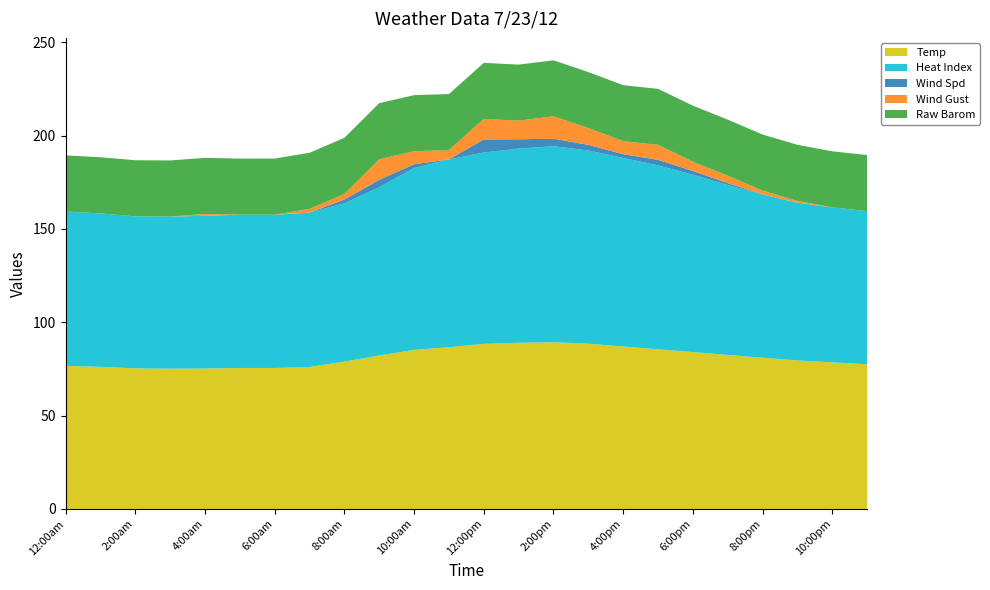

Reading left to right, extract all data points from this chart.

Temp: 12:00am=76.6	1:00am=76.1	2:00am=75.3	3:00am=75.1	4:00am=75.2	5:00am=75.5	6:00am=75.5	7:00am=76.0	8:00am=78.9	9:00am=82.2	10:00am=85.2	11:00am=86.6	12:00pm=88.4	1:00pm=89.0	2:00pm=89.3	3:00pm=88.5	4:00pm=87.0	5:00pm=85.5	6:00pm=84.0	7:00pm=82.5	8:00pm=81.0	9:00pm=79.5	10:00pm=78.5	11:00pm=77.5
Heat Index: 12:00am=82.7	1:00am=82.2	2:00am=81.4	3:00am=81.5	4:00am=81.8	5:00am=82.1	6:00am=82.1	7:00am=82.7	8:00am=84.8	9:00am=90.1	10:00am=97.4	11:00am=100.6	12:00pm=102.5	1:00pm=104.0	2:00pm=105.0	3:00pm=103.5	4:00pm=101.0	5:00pm=98.5	6:00pm=95.0	7:00pm=91.0	8:00pm=87.5	9:00pm=84.5	10:00pm=83.0	11:00pm=82.0
Wind Spd: 12:00am=0.0	1:00am=0.0	2:00am=0.0	3:00am=0.0	4:00am=0.0	5:00am=0.0	6:00am=0.0	7:00am=0.0	8:00am=2.0	9:00am=4.0	10:00am=2.0	11:00am=0.0	12:00pm=7.0	1:00pm=5.0	2:00pm=4.0	3:00pm=3.0	4:00pm=2.0	5:00pm=3.0	6:00pm=2.0	7:00pm=1.0	8:00pm=0.0	9:00pm=0.0	10:00pm=0.0	11:00pm=0.0
Wind Gust: 12:00am=0.0	1:00am=0.0	2:00am=0.0	3:00am=0.0	4:00am=1.0	5:00am=0.0	6:00am=0.0	7:00am=2.0	8:00am=3.0	9:00am=11.0	10:00am=7.0	11:00am=5.0	12:00pm=11.0	1:00pm=10.0	2:00pm=12.0	3:00pm=9.0	4:00pm=7.0	5:00pm=8.0	6:00pm=5.0	7:00pm=4.0	8:00pm=2.0	9:00pm=1.0	10:00pm=0.0	11:00pm=0.0
Raw Barom: 12:00am=30.1	1:00am=30.1	2:00am=30.1	3:00am=30.0	4:00am=30.0	5:00am=30.0	6:00am=30.1	7:00am=30.1	8:00am=30.1	9:00am=30.0	10:00am=30.0	11:00am=30.0	12:00pm=30.0	1:00pm=30.0	2:00pm=30.0	3:00pm=30.0	4:00pm=30.0	5:00pm=30.0	6:00pm=30.0	7:00pm=30.0	8:00pm=30.0	9:00pm=30.0	10:00pm=30.0	11:00pm=30.0